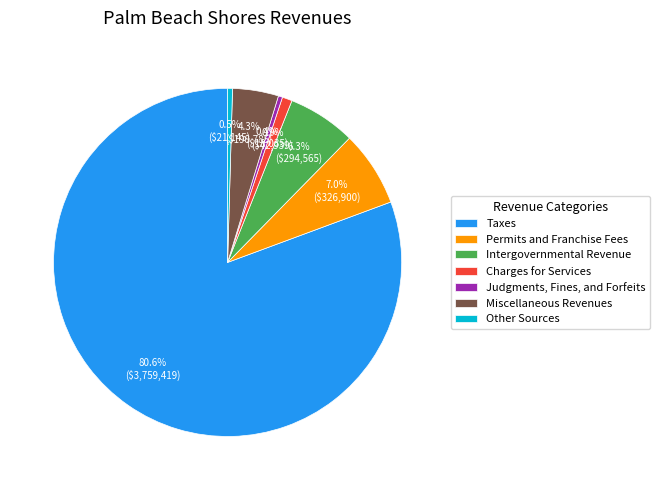

Is it true that Charges for Services is 1% of the pie?

True